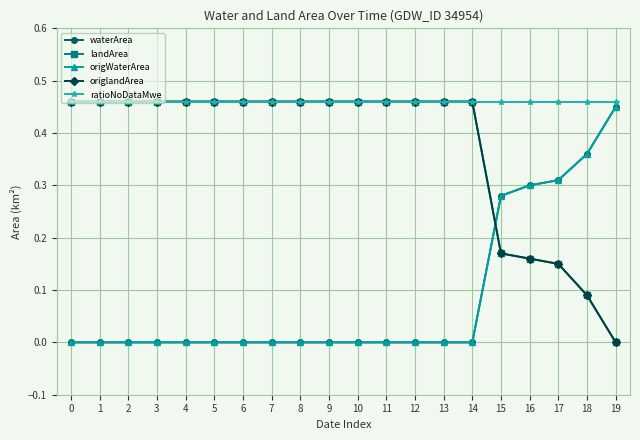

What is the spread (max minus min) of values at 4?

0.5